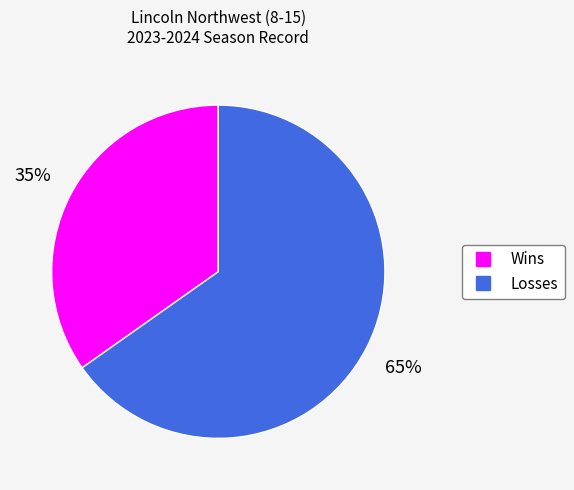

To the nearest percent, what portion does Losses represent?

65%